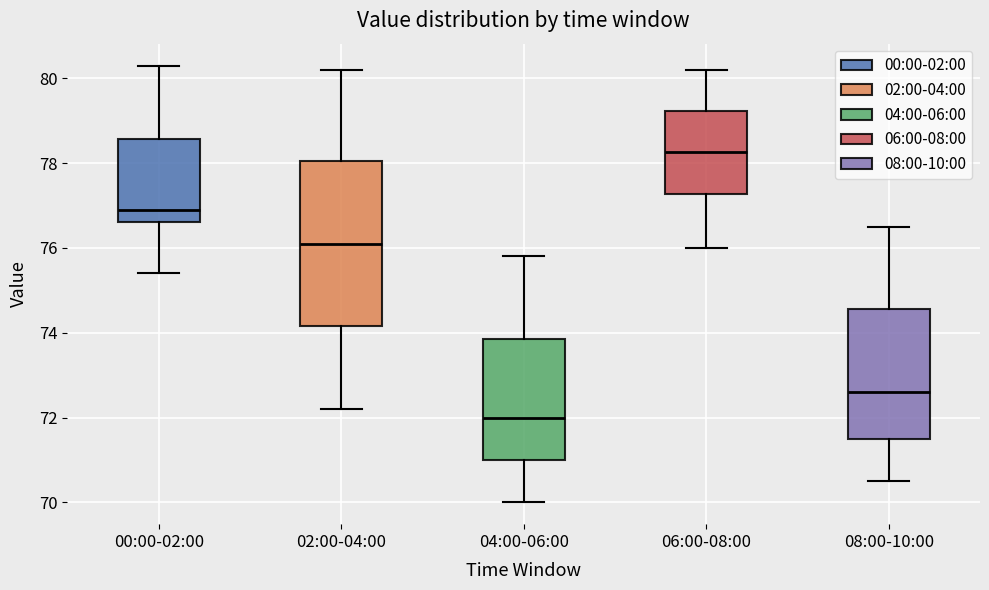

Which box has the highest median line?

06:00-08:00